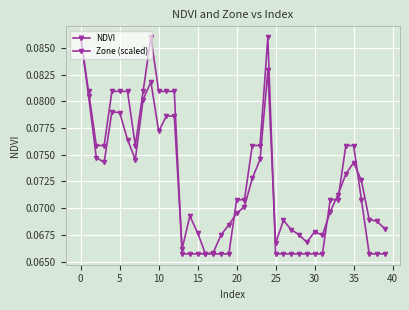

Does the chart have visible grid lines?

Yes